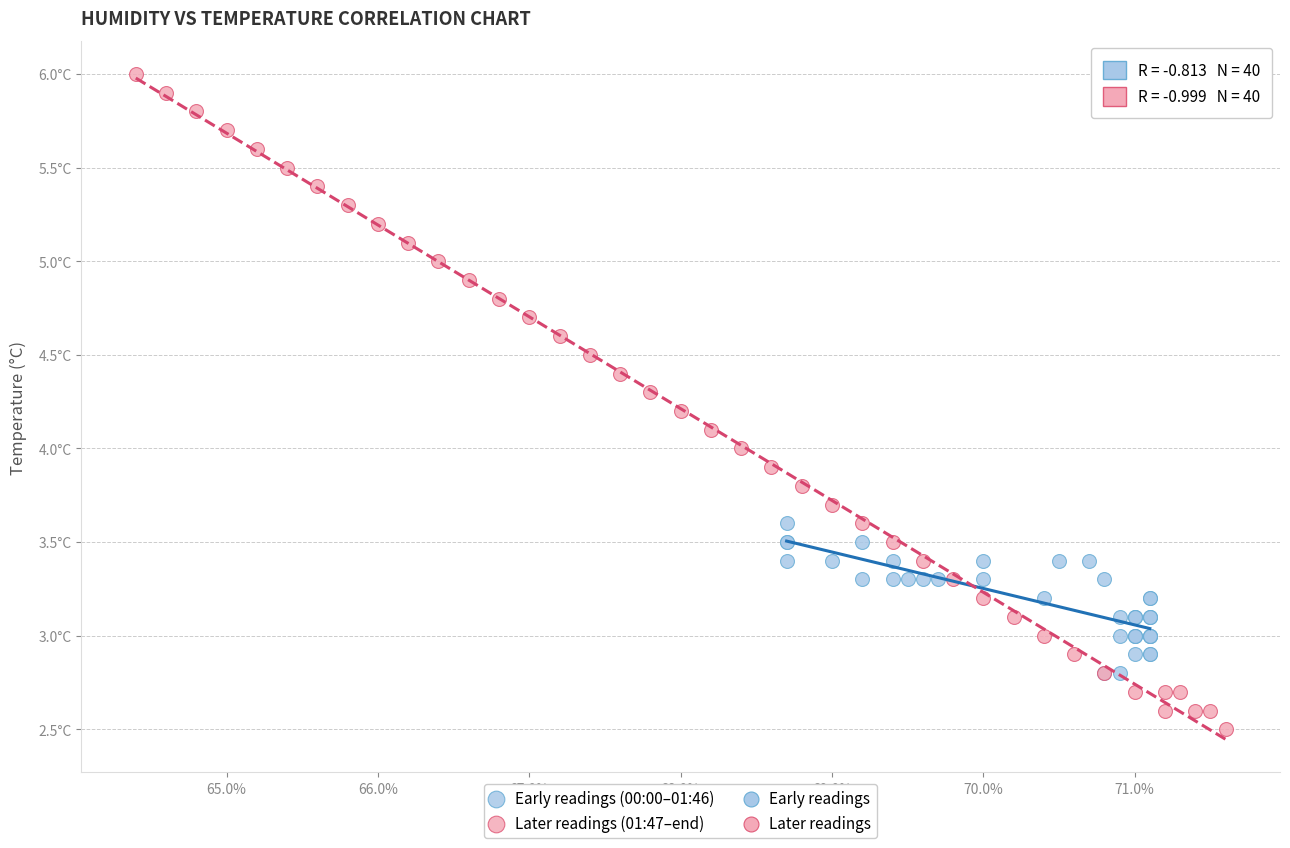

Which series contains the lowest Y value?

Later readings (01:47–end)